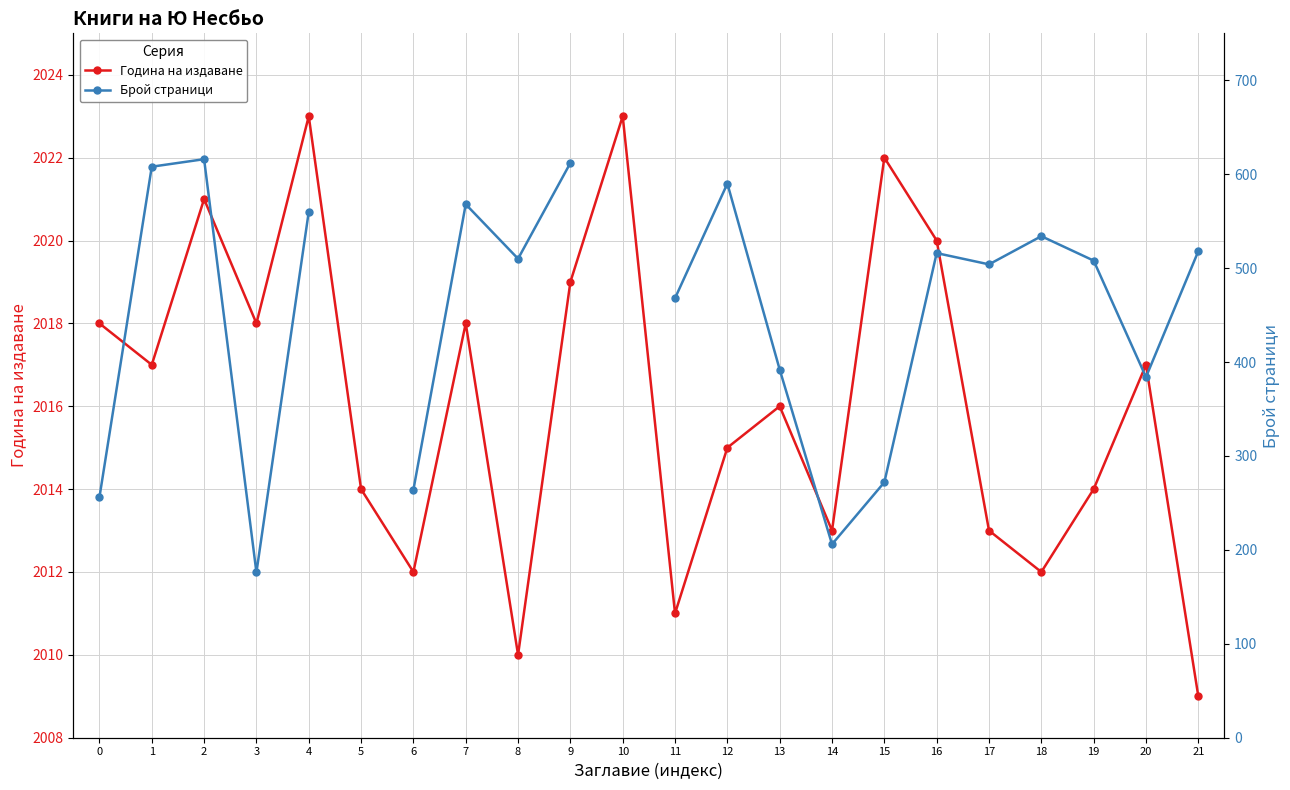

The Година на издаване series shows 2023.0 at 10. True or false?

True